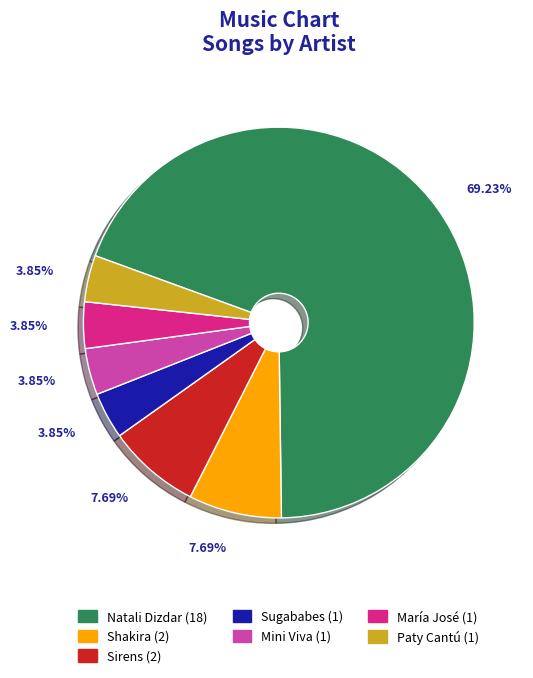

Between Natali Dizdar and Mini Viva, which is larger?

Natali Dizdar